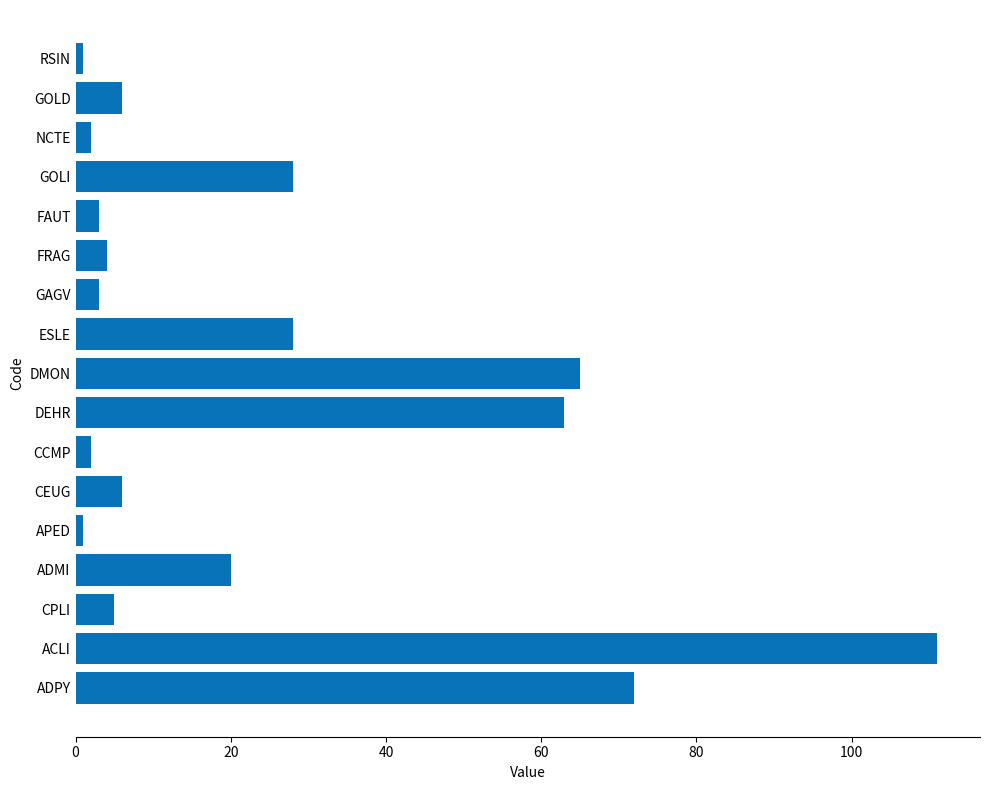

True or false: the data shows 28 at ESLE.

True